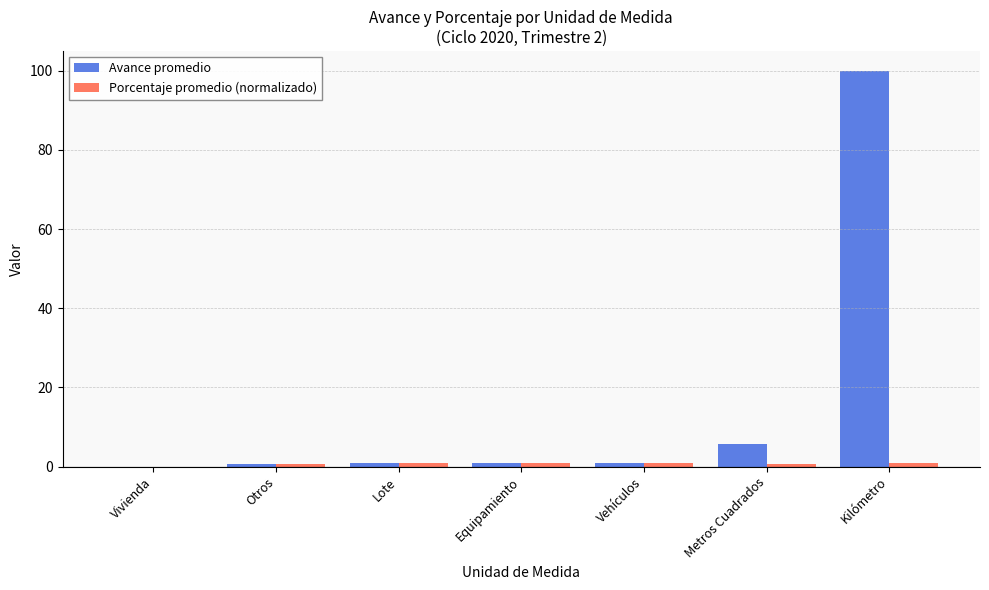

How many categories are shown in the chart?

7